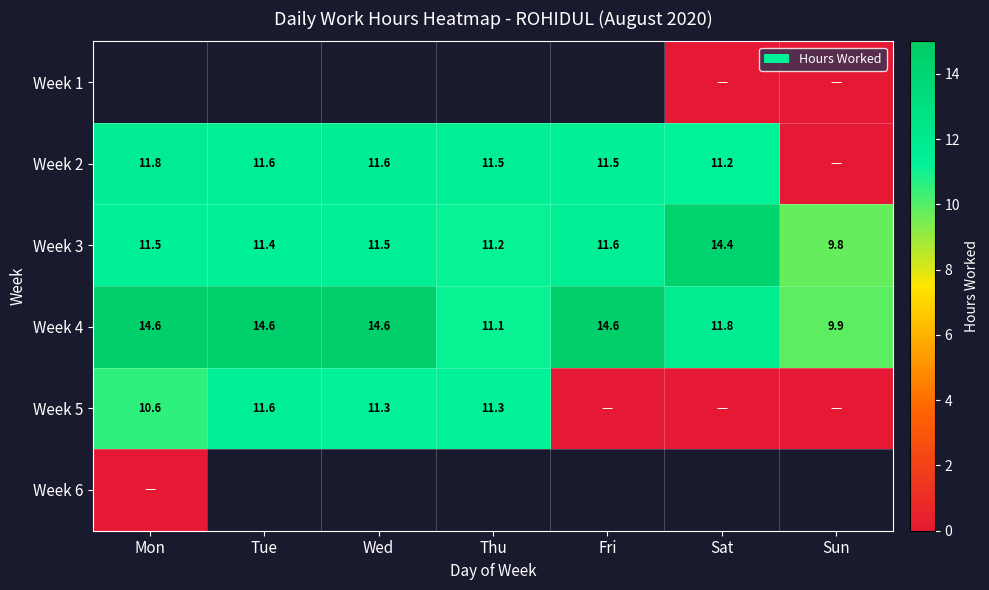

What is the sum of all Week 3 values?

81.4